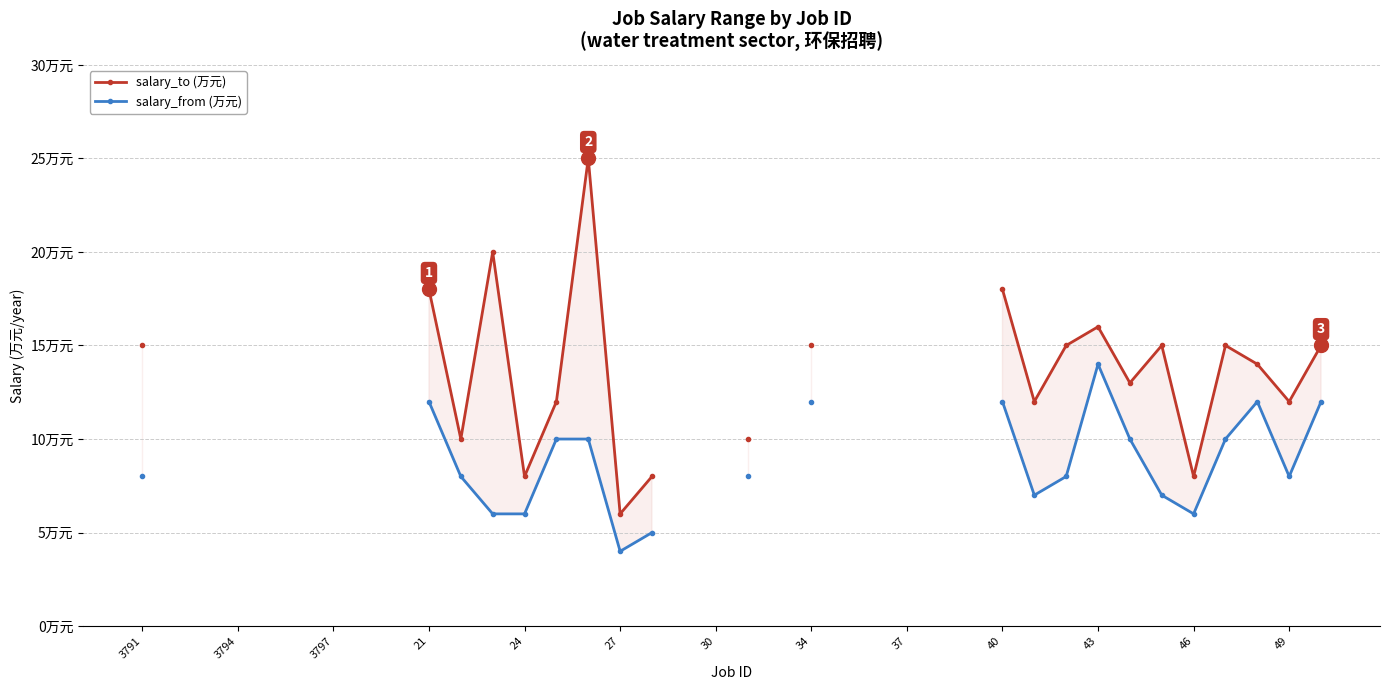

What are all the series names shown in the legend?

salary_to (万元), salary_from (万元)